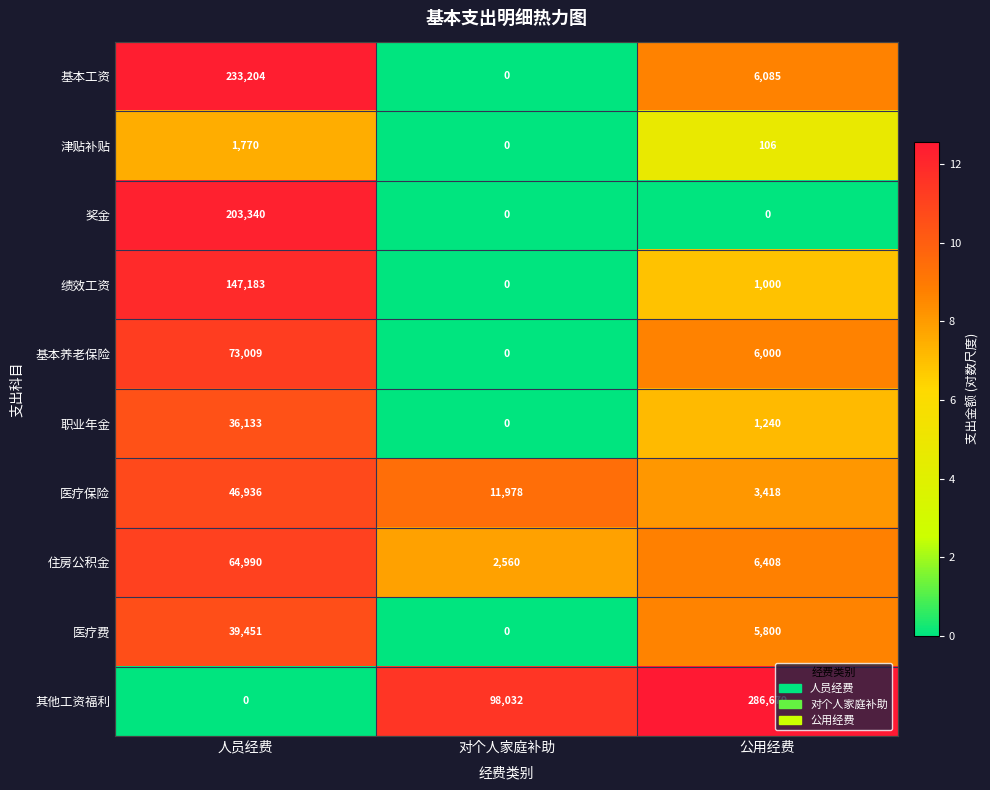

What is the sum of the 津贴补贴 values at 对个人家庭补助 and 人员经费?

1770